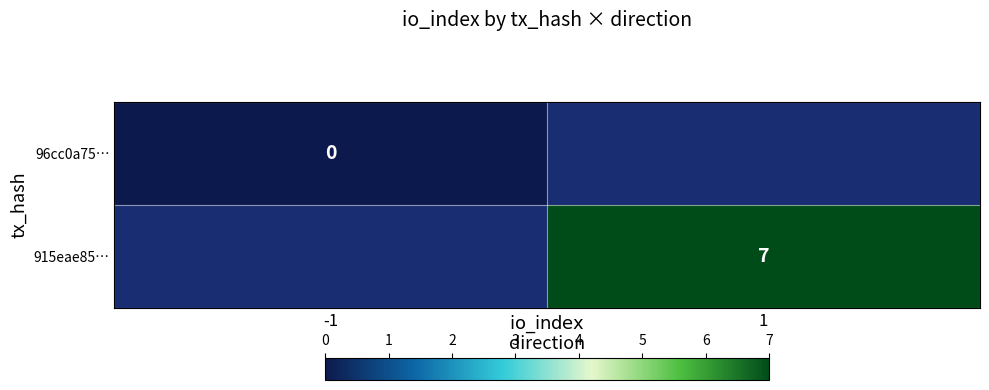

Is the value of 915eae85… at 1 greater than the value of 96cc0a75… at -1?

Yes